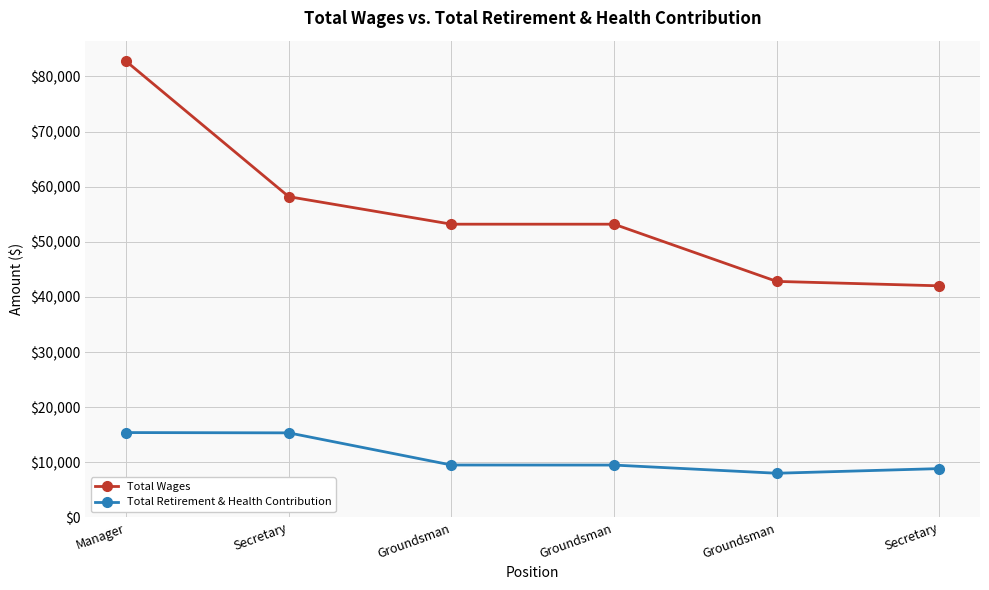

What is the difference between the maximum and second lowest values in the Total Retirement & Health Contribution series?

6537